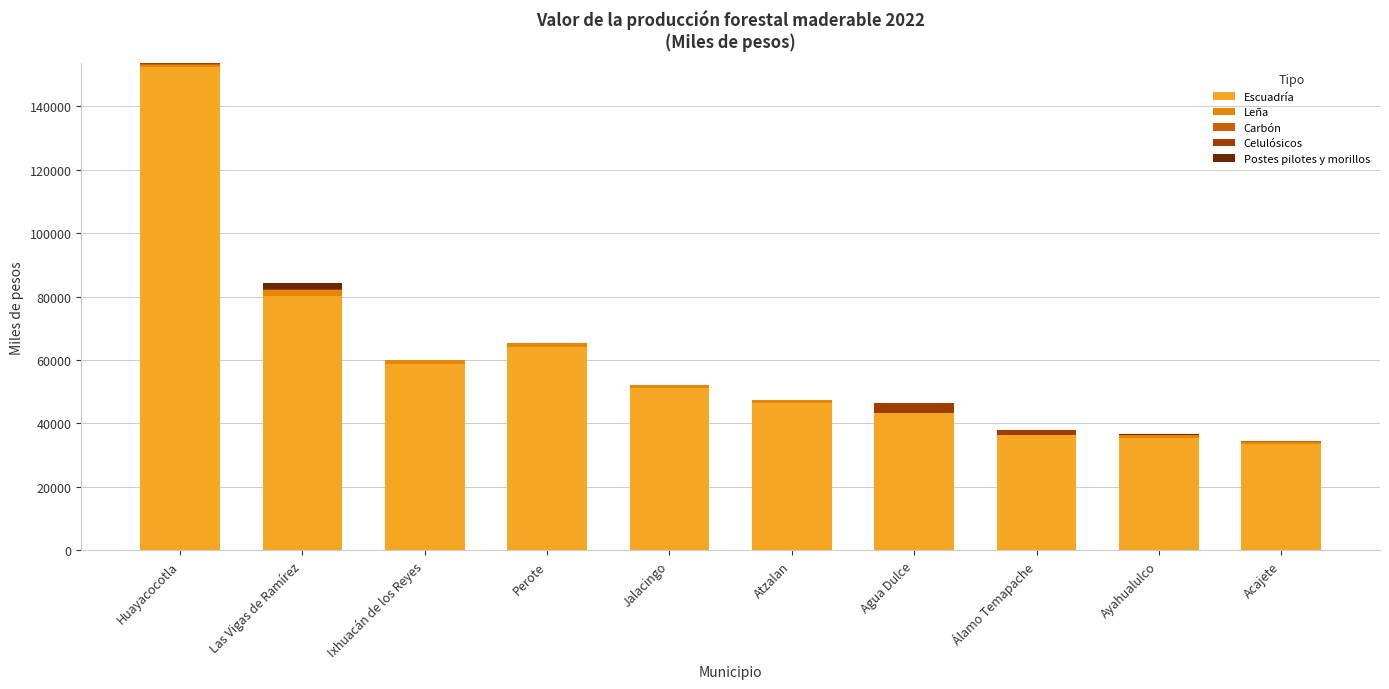

How many series are shown in this chart?

5